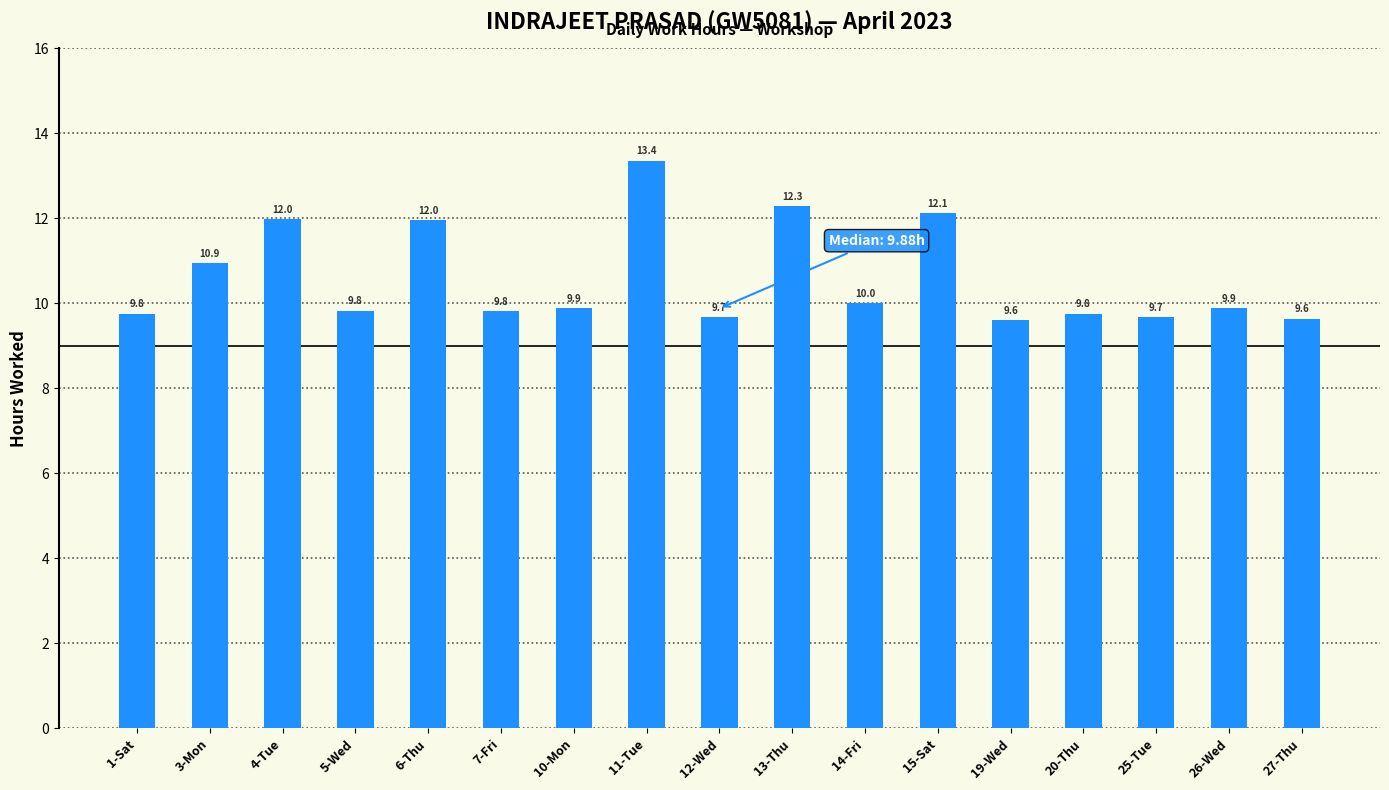

Where is the data nearest to the value 11?

3-Mon